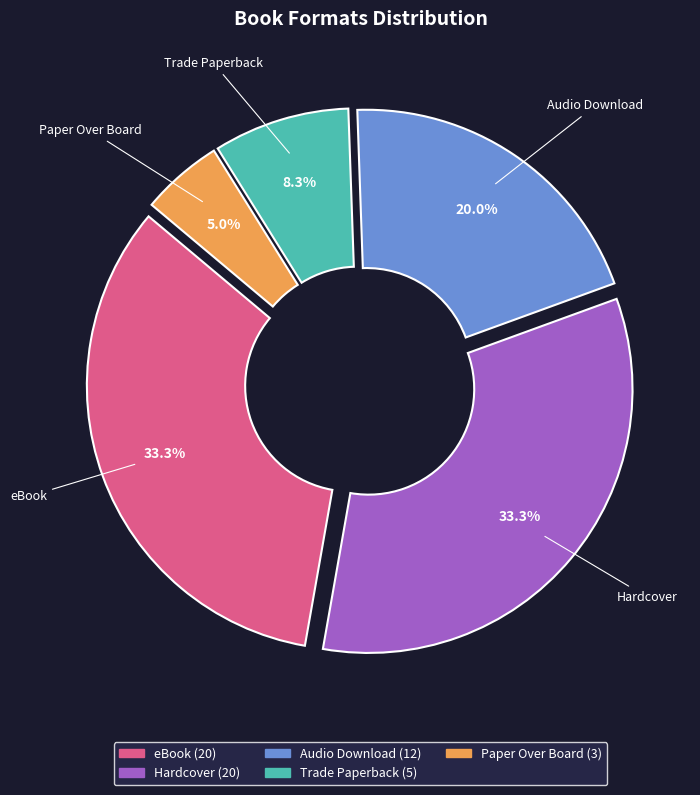

Is the sum of Hardcover and Audio Download greater than half?

Yes